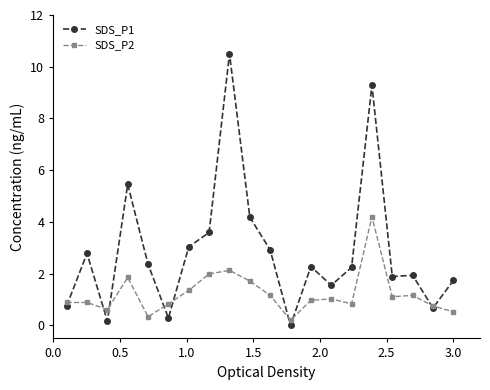

What is the difference between the second highest and second lowest values in the SDS_P2 series?

1.8